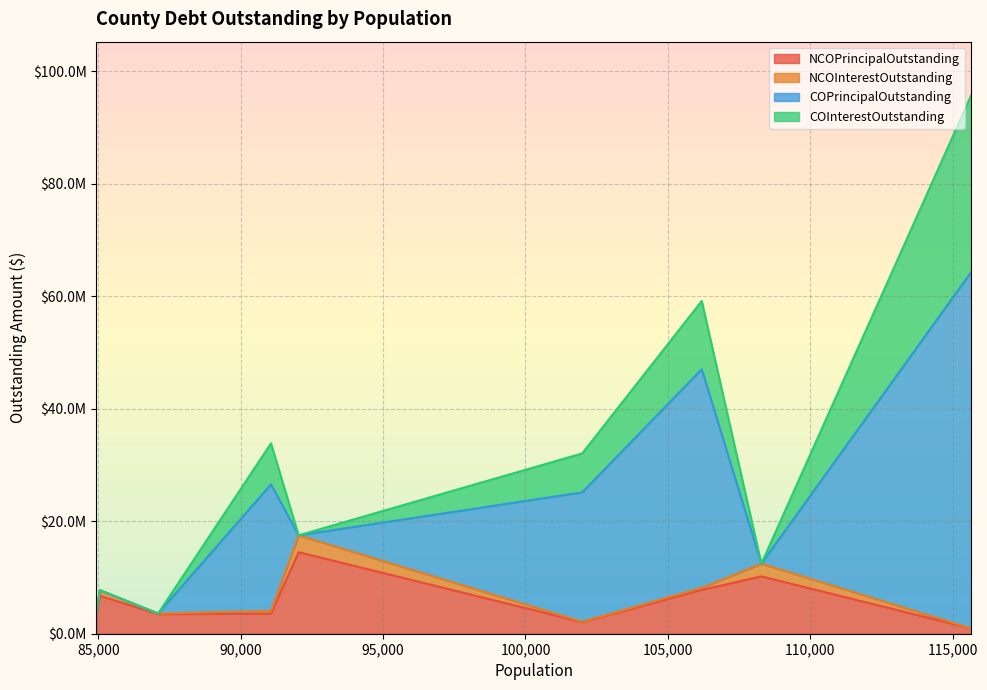

Read the NCOPrincipalOutstanding value at Orange County.

3415000.0